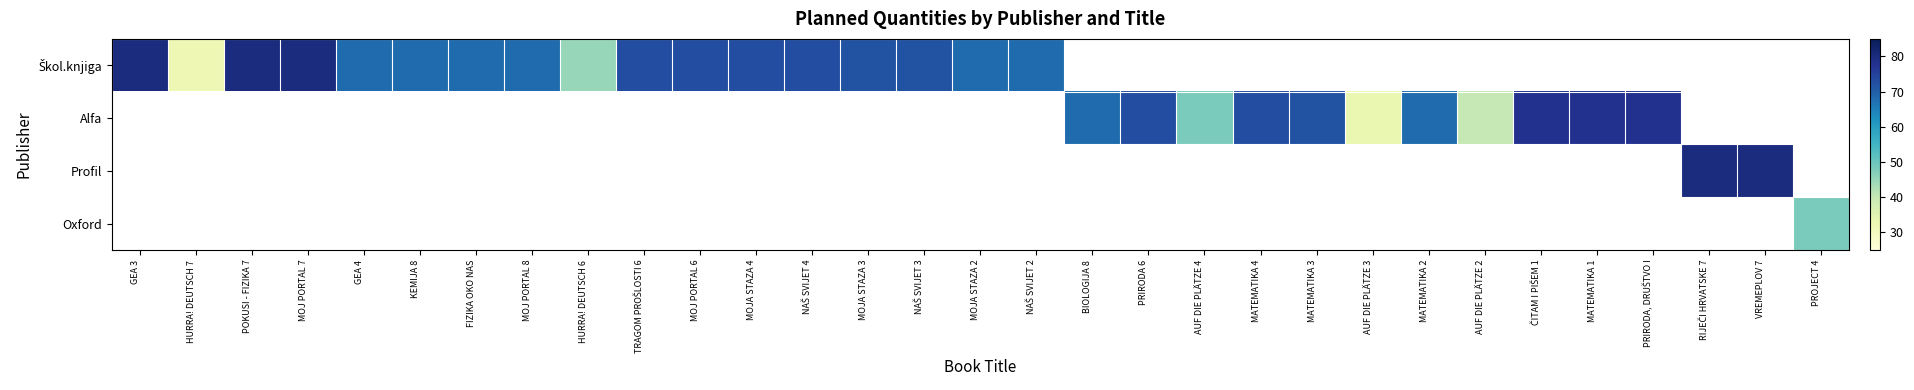

Between FIZIKA OKO NAS and NAŠ SVIJET 3, which series saw the biggest shift?

Škol.knjiga